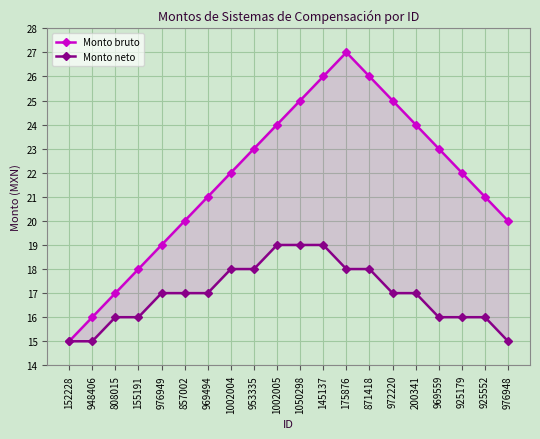

What is the total value across all series at 972220?

42